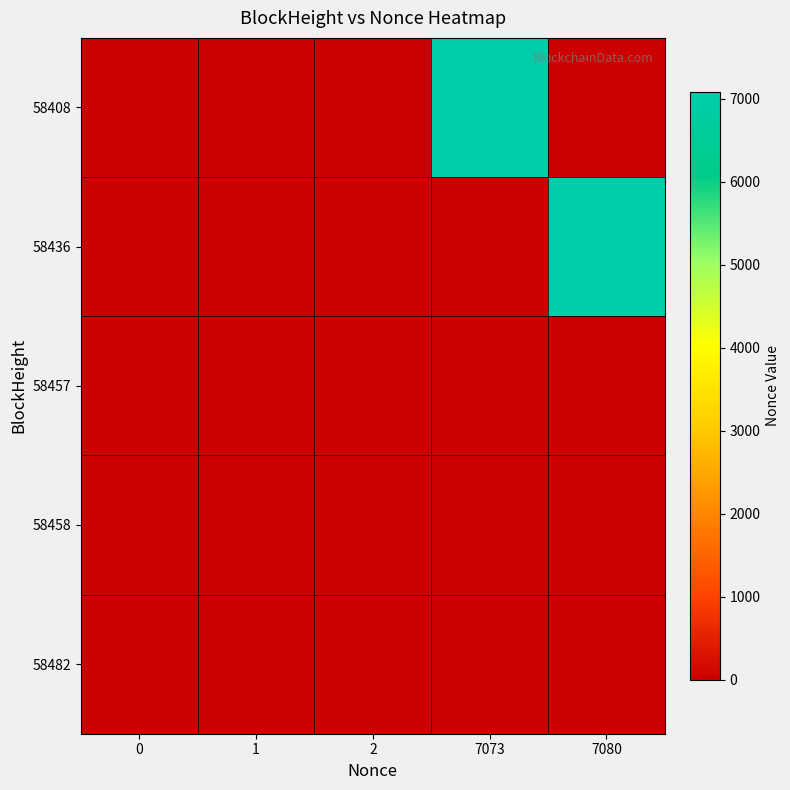

Rank the series at 2 from lowest to highest value.

58408, 58436, 58457, 58458, 58482